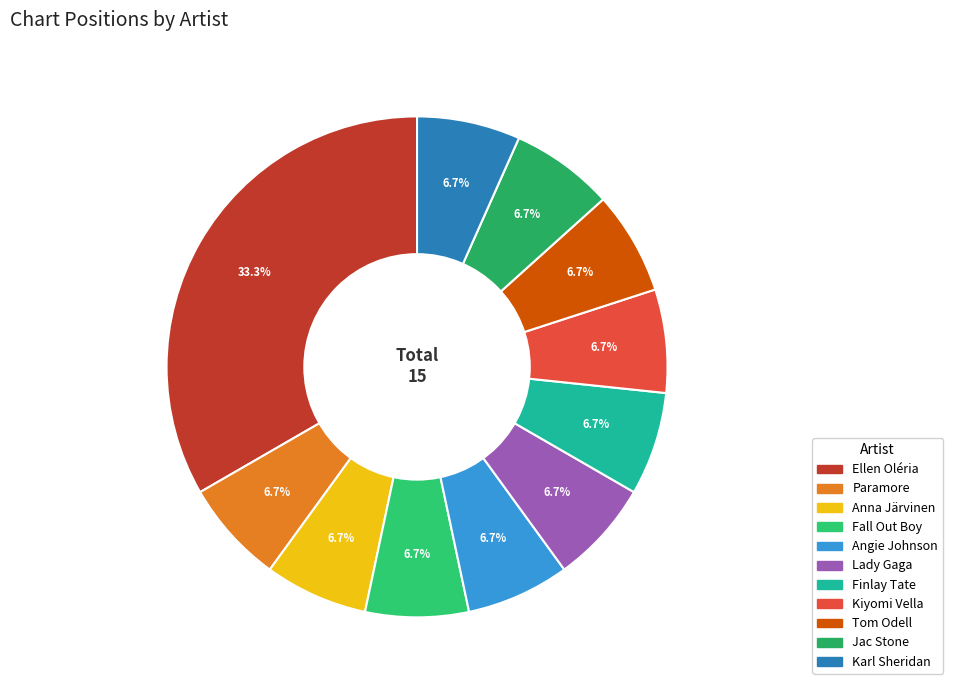

What is the smallest slice in the pie chart?

Paramore